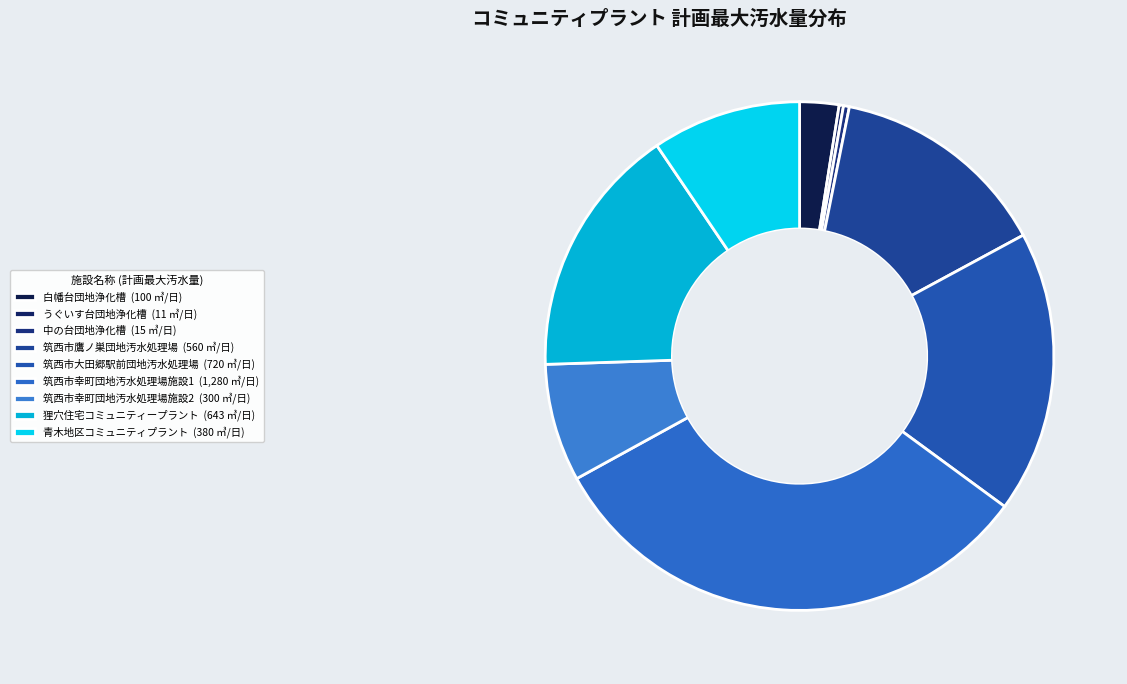

To the nearest percent, what is the combined percentage of 白幡台団地浄化槽 and 筑西市幸町団地汚水処理場施設2?

10%